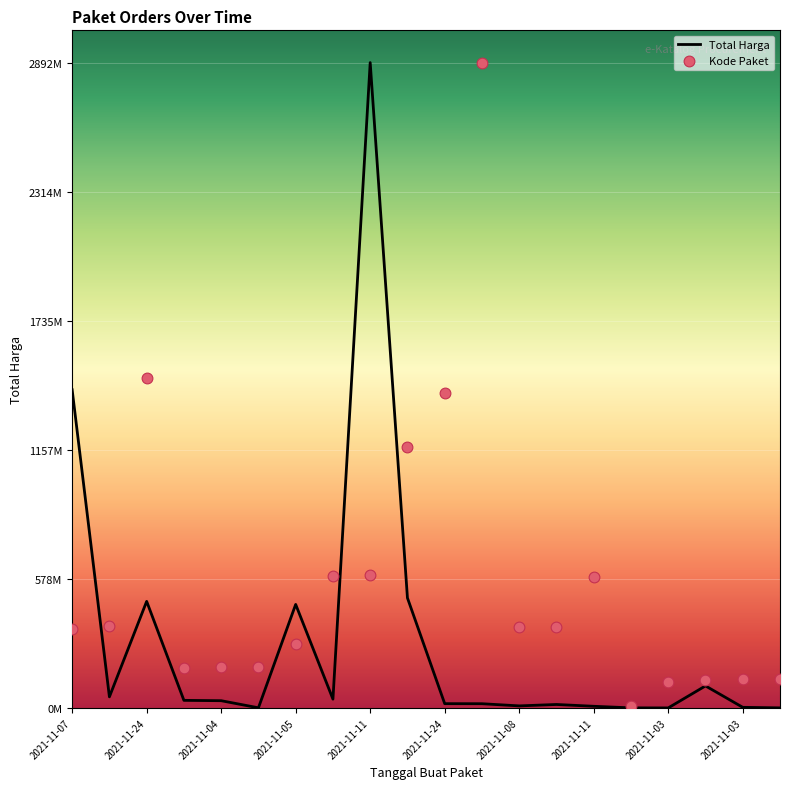

Which series has the largest total across all categories?

Kode Paket